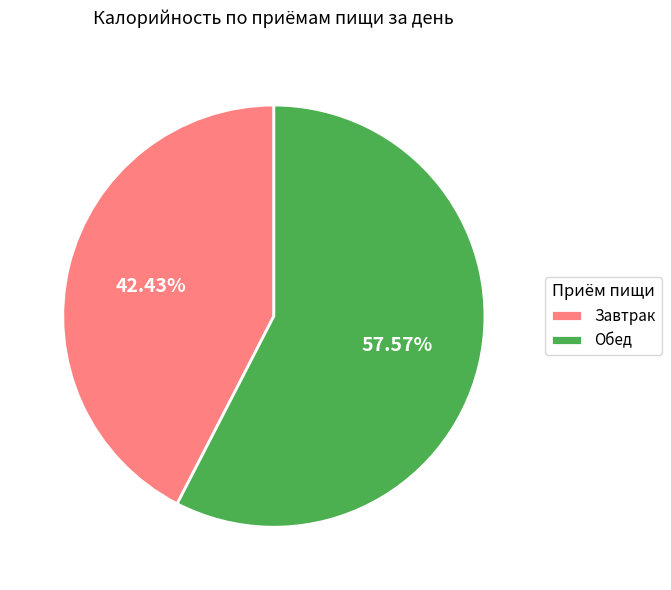

To the nearest percent, what percentage of the pie is Завтрак?

42%